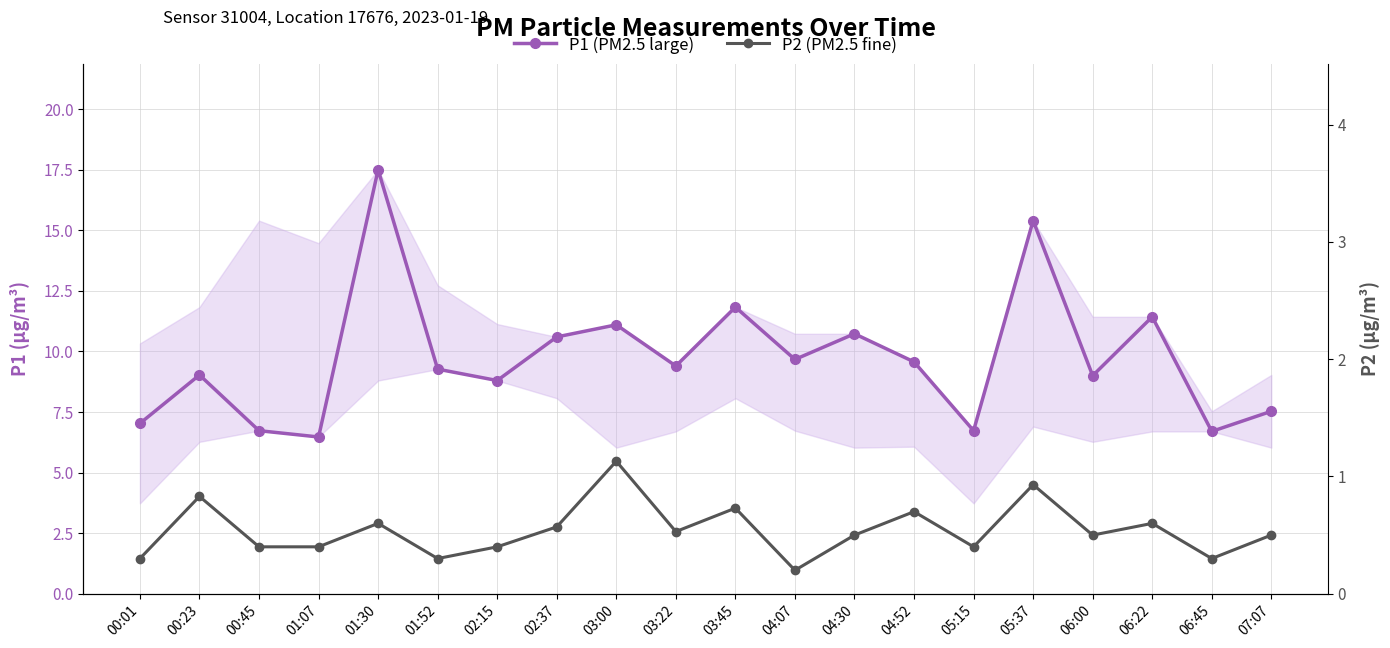

At which category does P2 (PM2.5 fine) reach its first local peak?

00:23